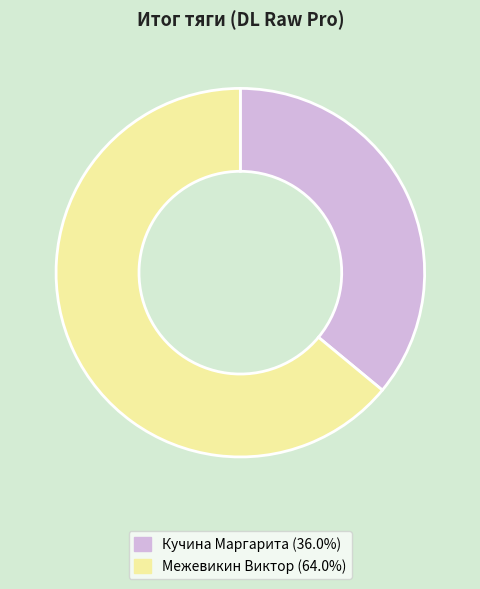

Which slice is the largest?

Межевикин Виктор